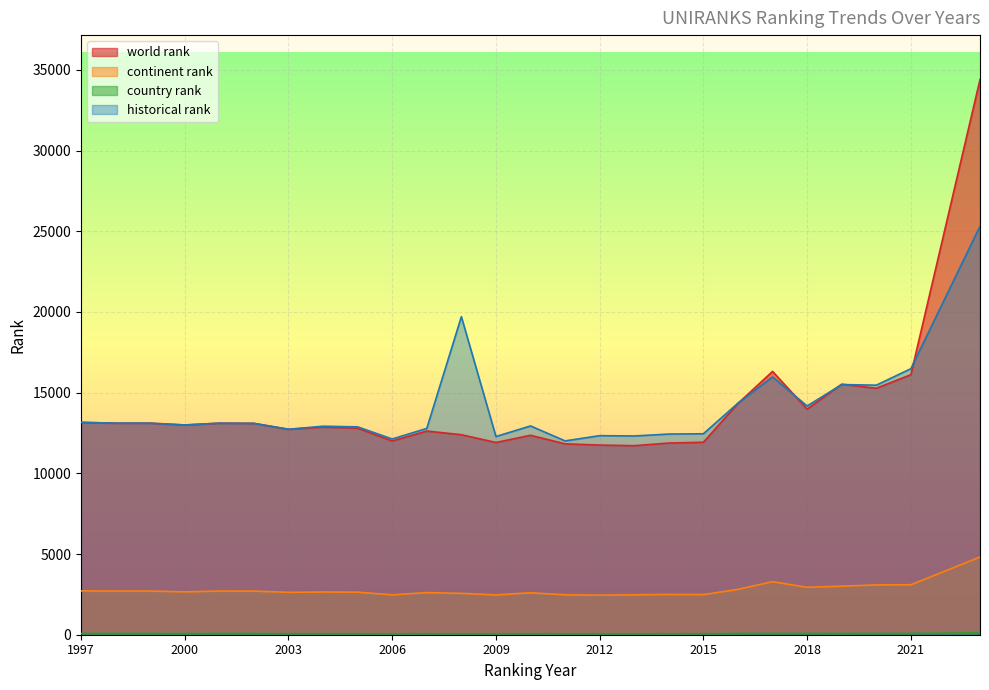

At which category is the sum across all series the highest?

2023